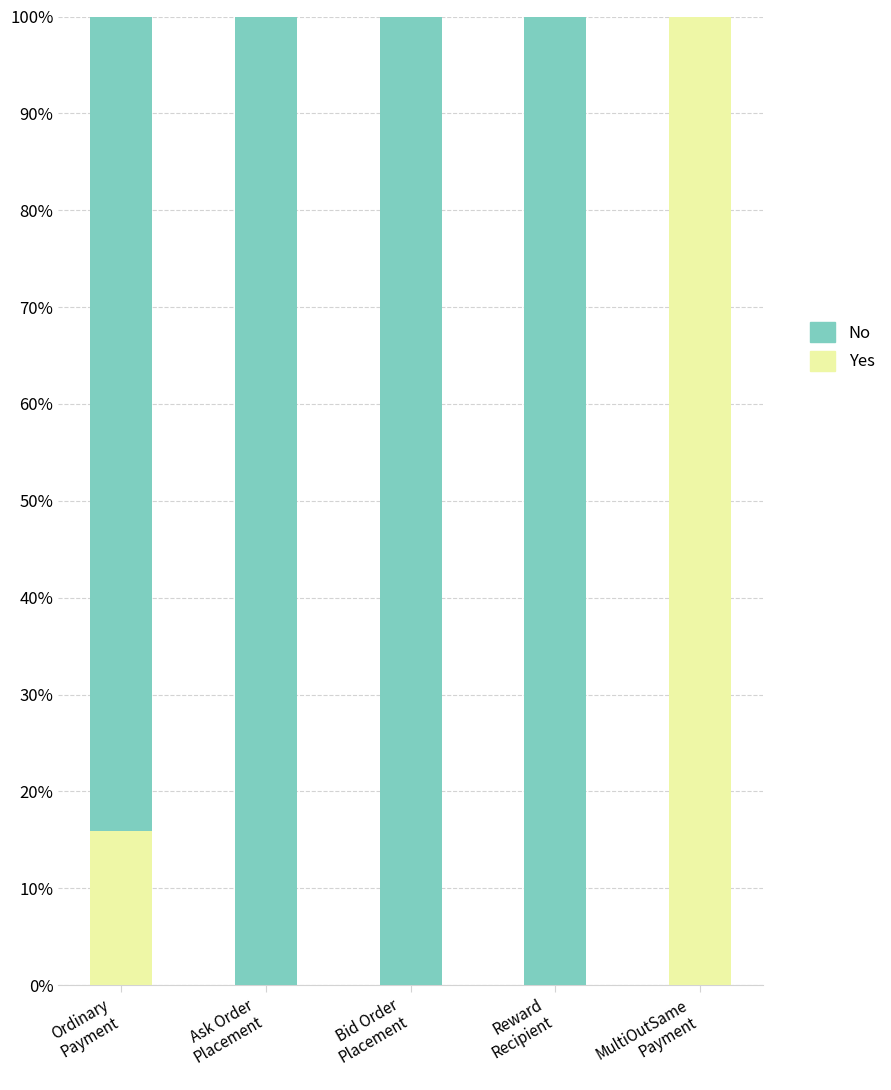

What is the sum of all Yes values?

115.9